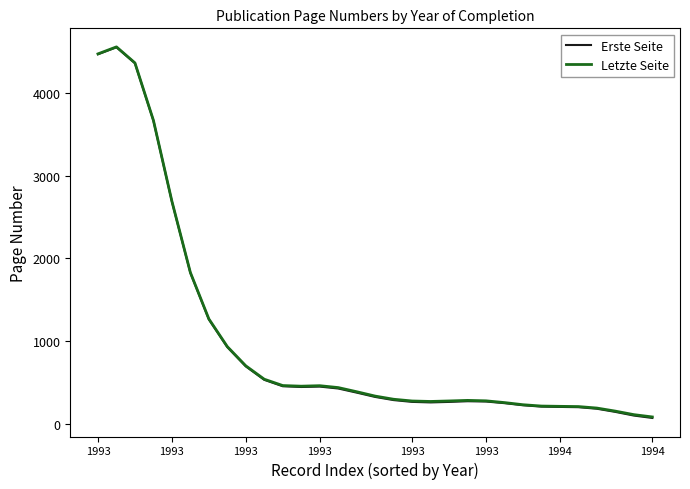

Which series has the largest range (max minus min)?

Erste Seite